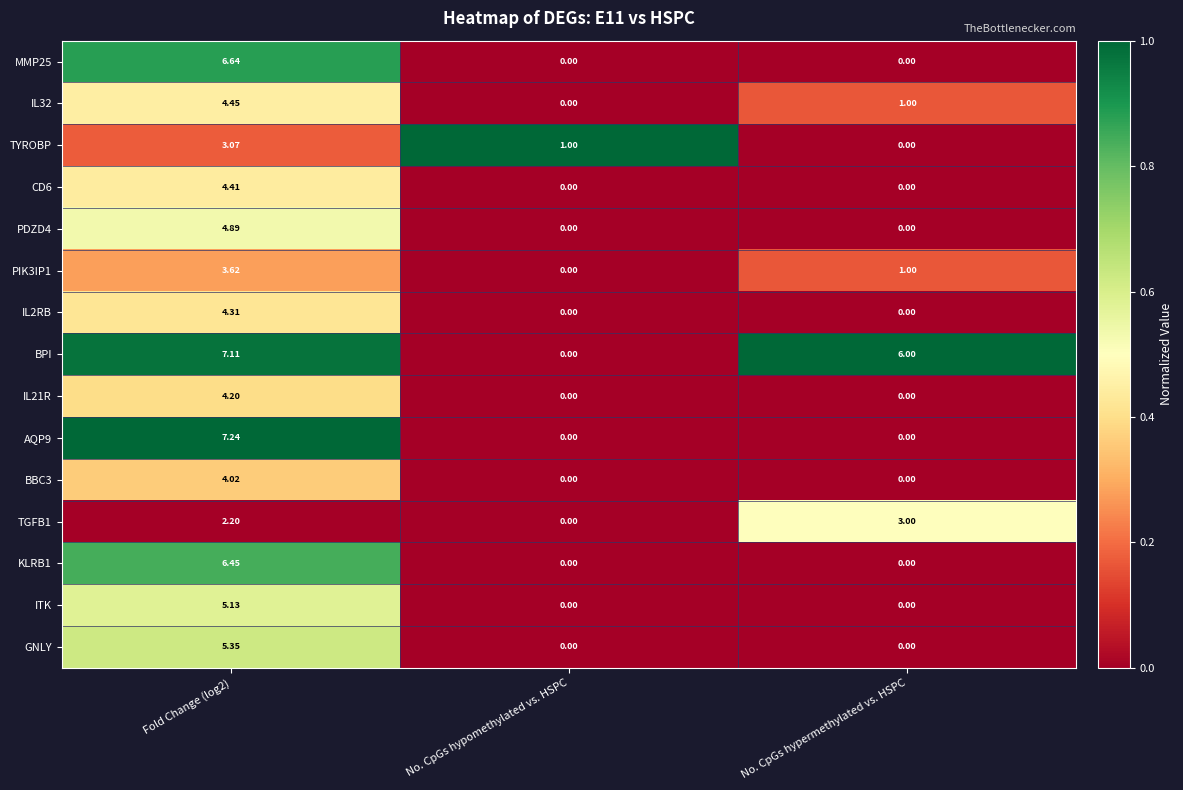

Which series has the largest total across all categories?

BPI